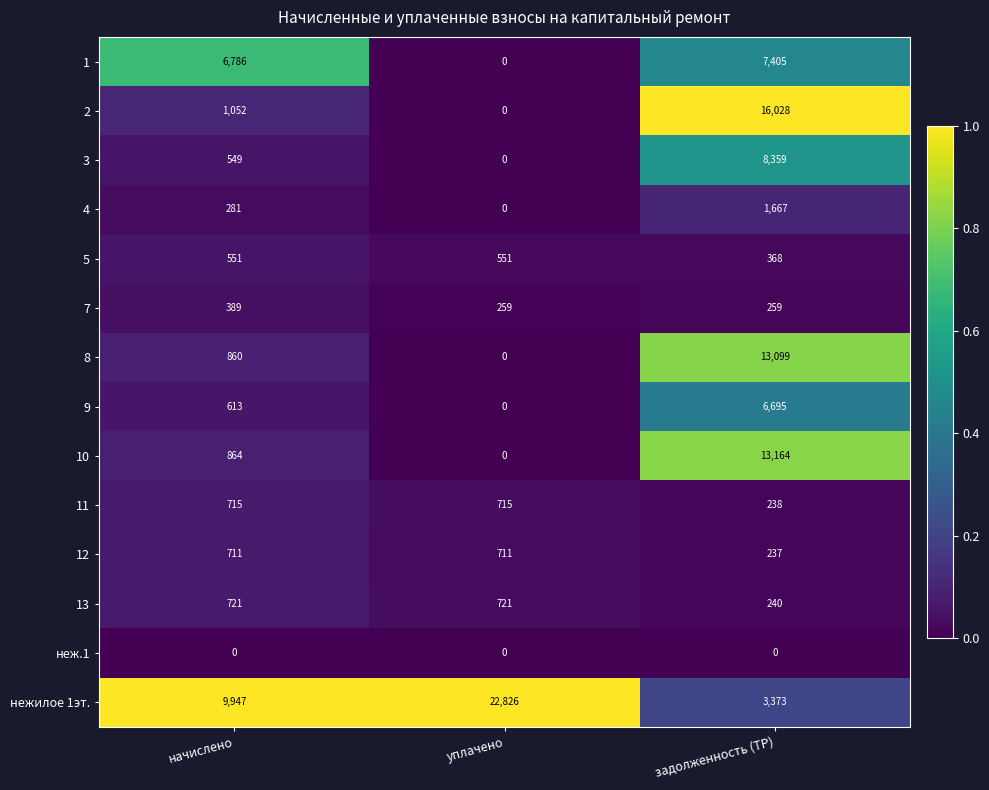

Which category has the highest value across all series?

уплачено